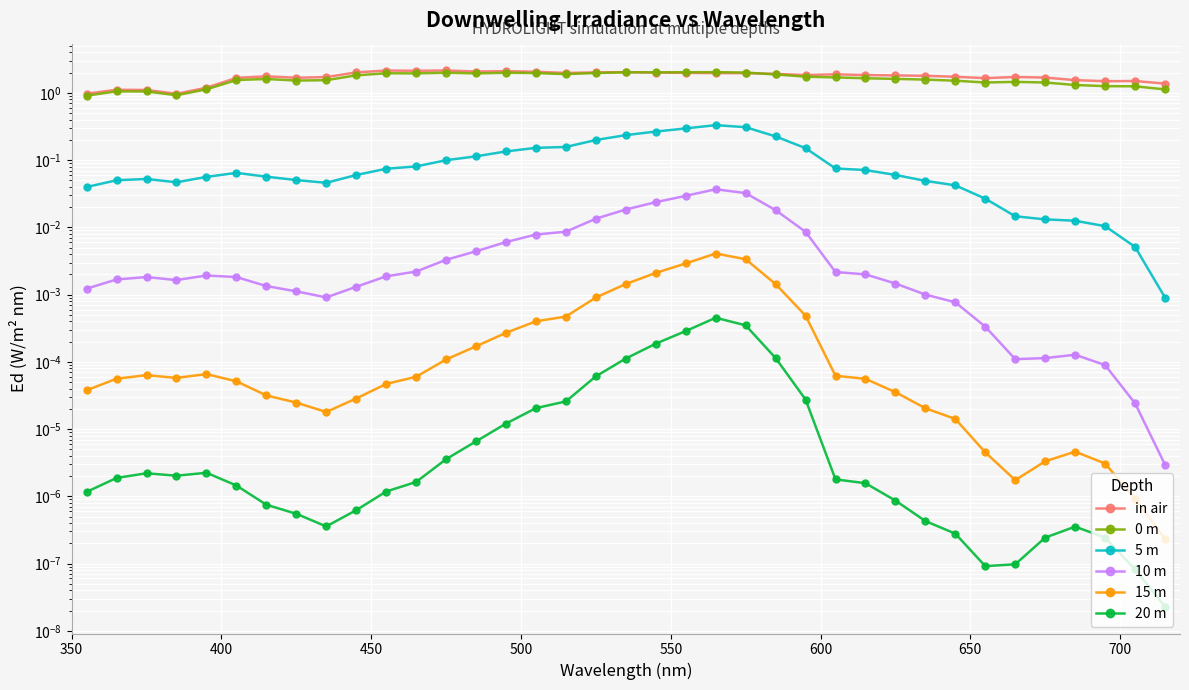

True or false: 5 m and 20 m cross at least once.

False